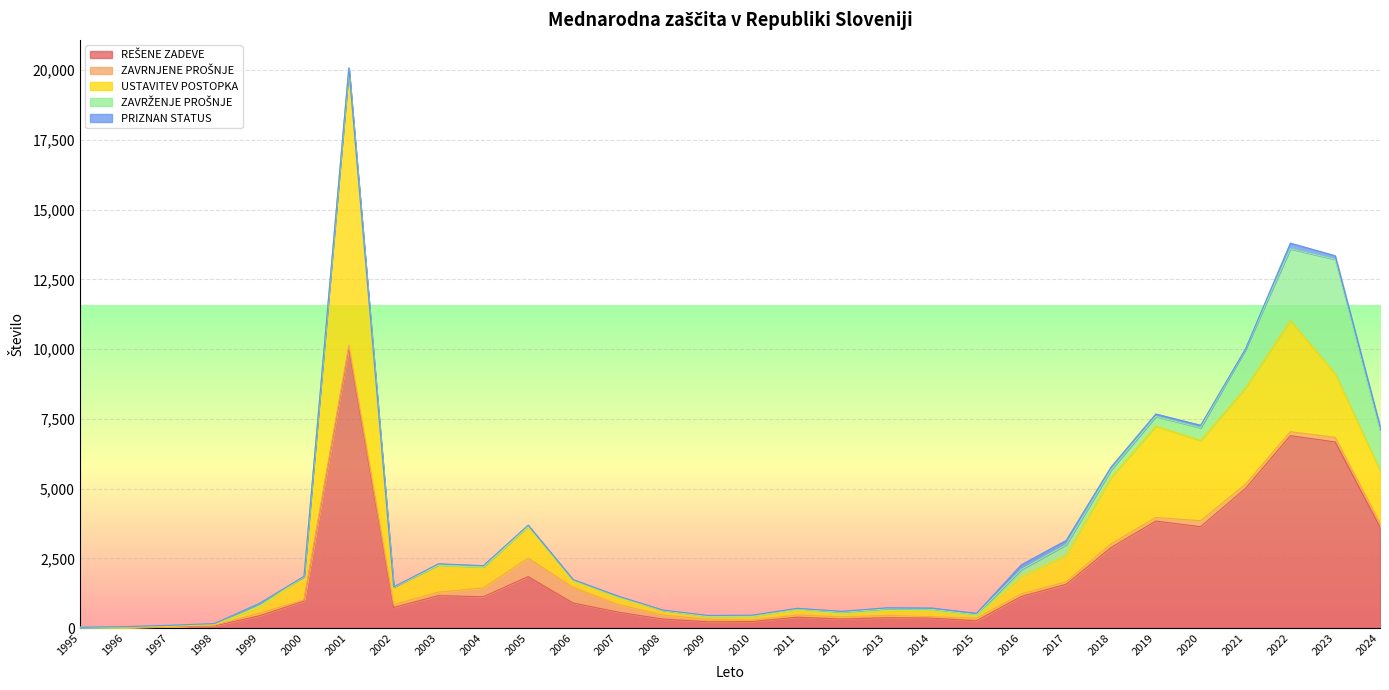

How many interior local valleys does the ZAVRNJENE PROŠNJE series have?

8